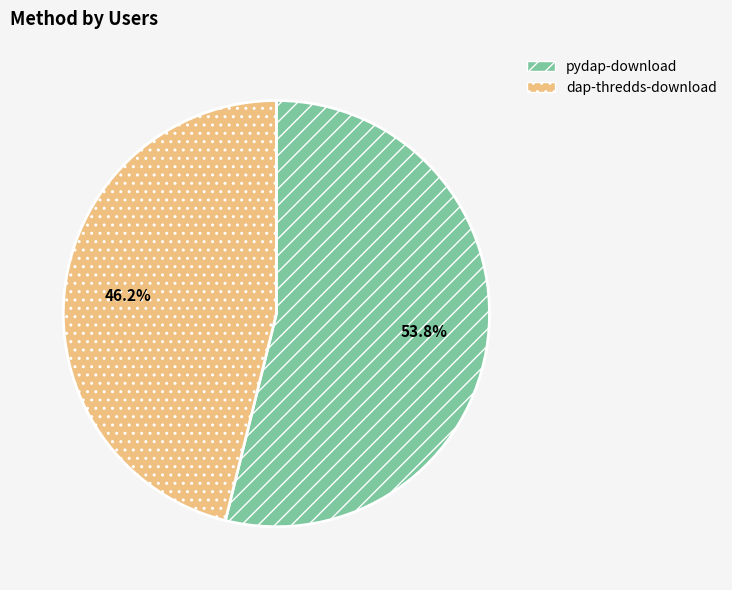

Count the number of slices in the pie.

2